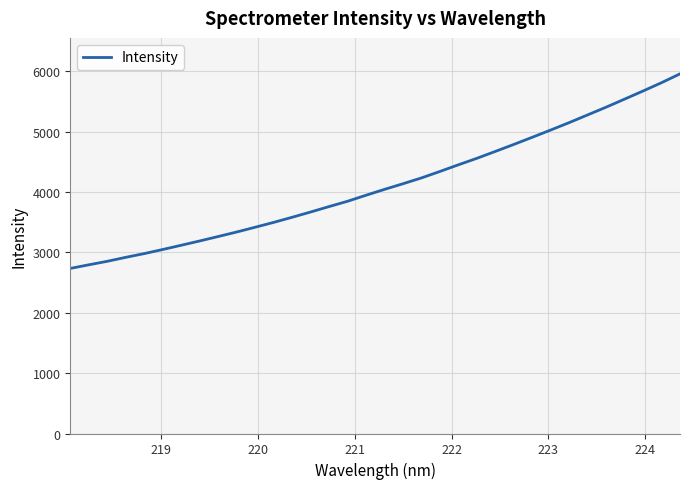

What is the smallest value displayed?

2733.4